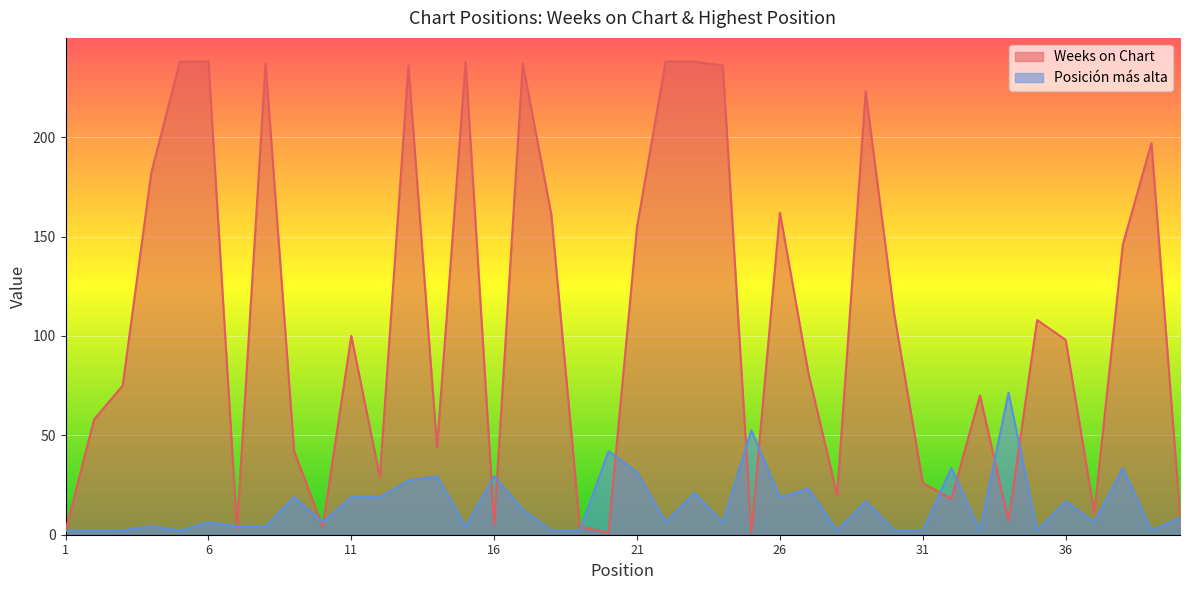

At which category does Posición más alta reach its first local peak?

4